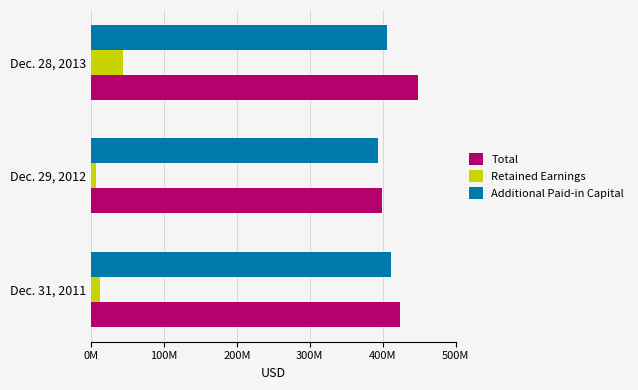

What are all the series names shown in the legend?

Total, Retained Earnings, Additional Paid-in Capital